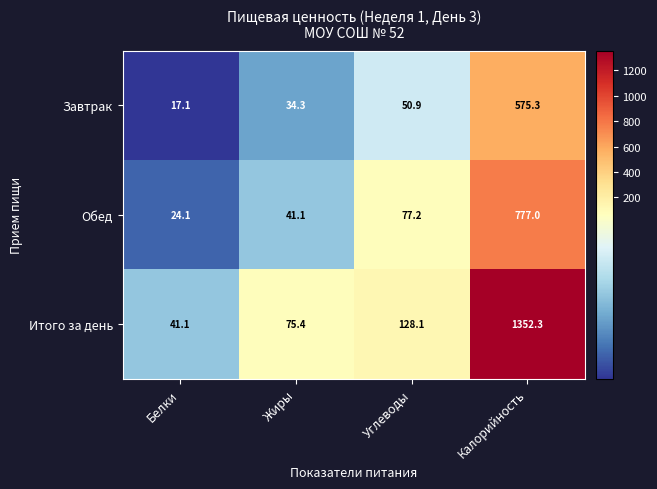

What is the total value across all series at Калорийность?

2704.6